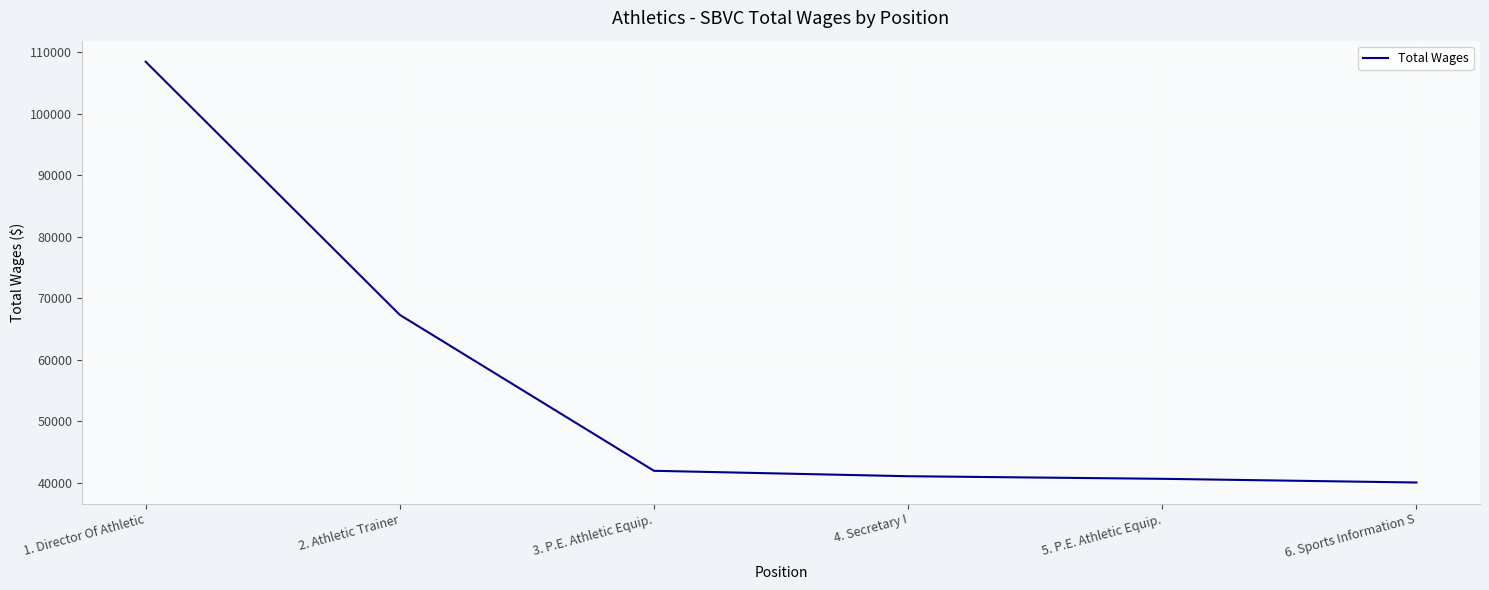

The value at 4. Secretary I is 41079. True or false?

True